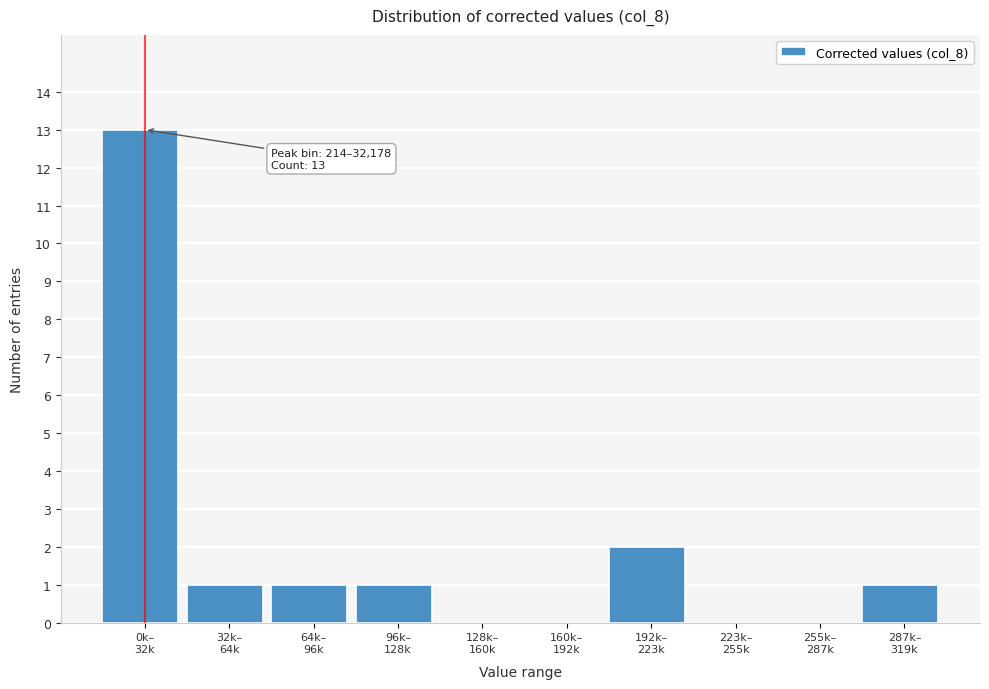

What is the sum of all values?

19